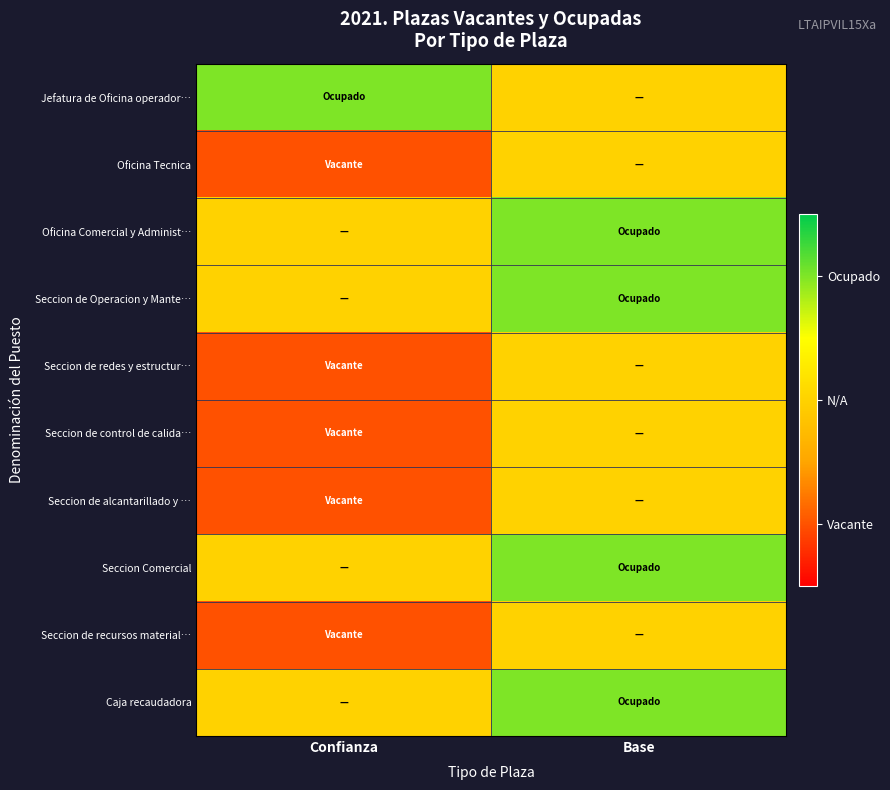

Which series changed the most between Confianza and Base?

Jefatura de Oficina operador…